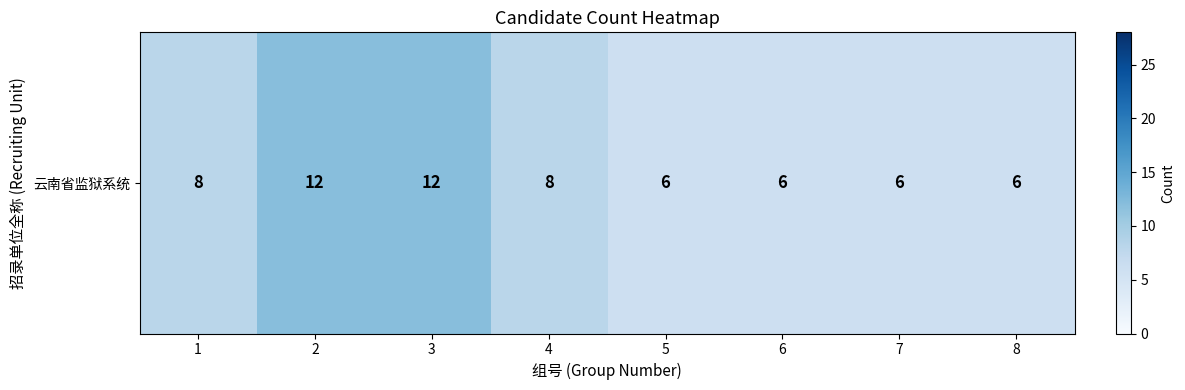

Reading left to right, extract all data points from this chart.

8	12	12	8	6	6	6	6